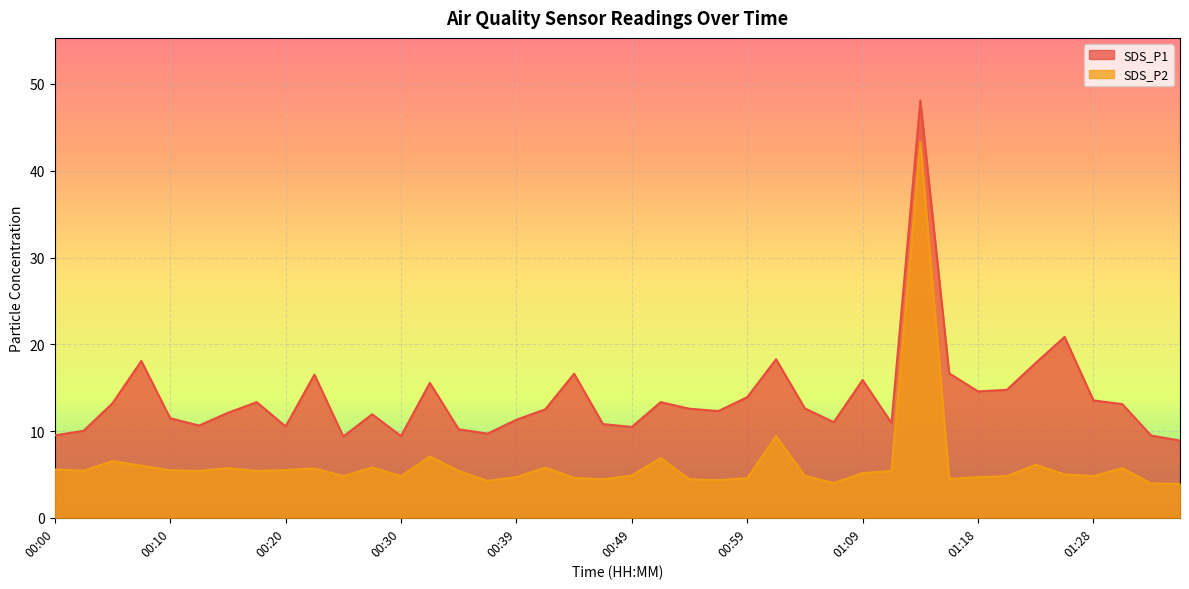

How many data points in SDS_P2 are less than 5?

18